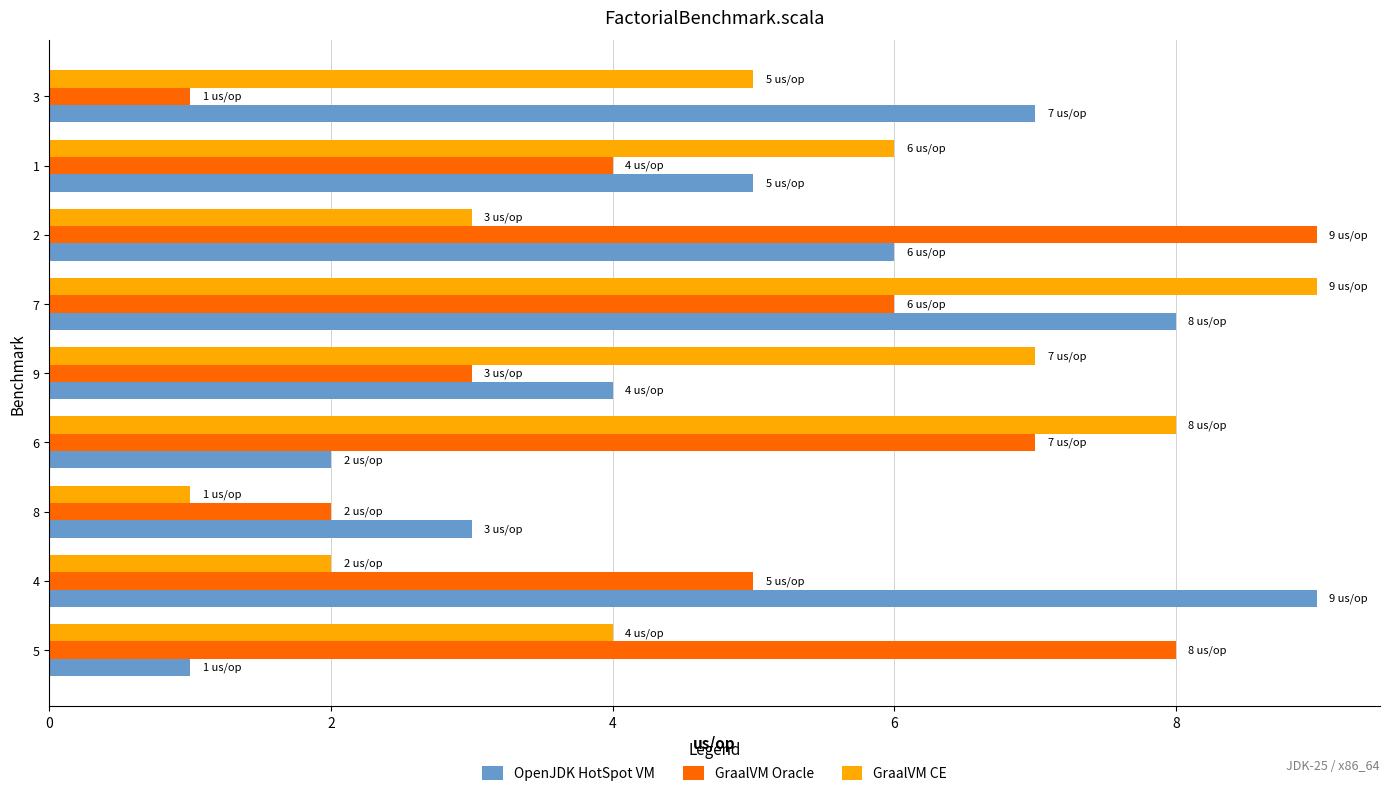

Which series changed the most between 5 and 8?

GraalVM Oracle